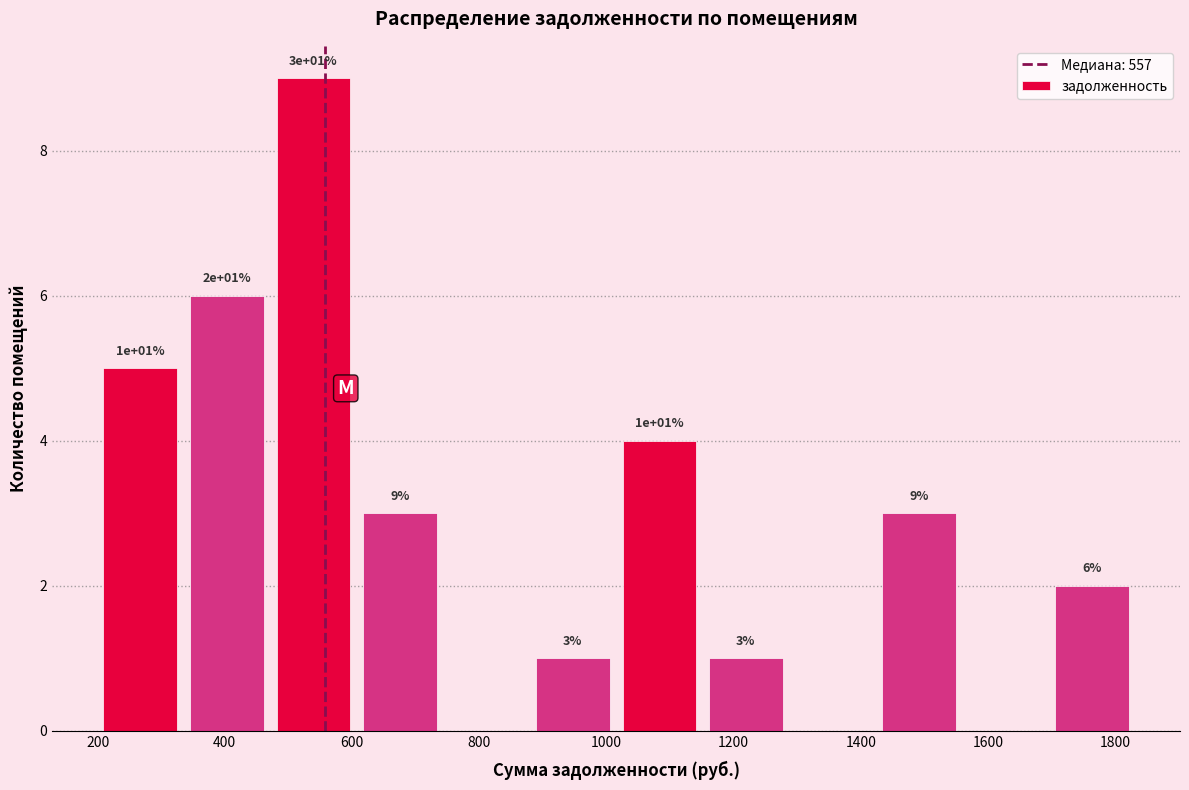

Over which range of the x-axis is the bar tallest?

480 to 600